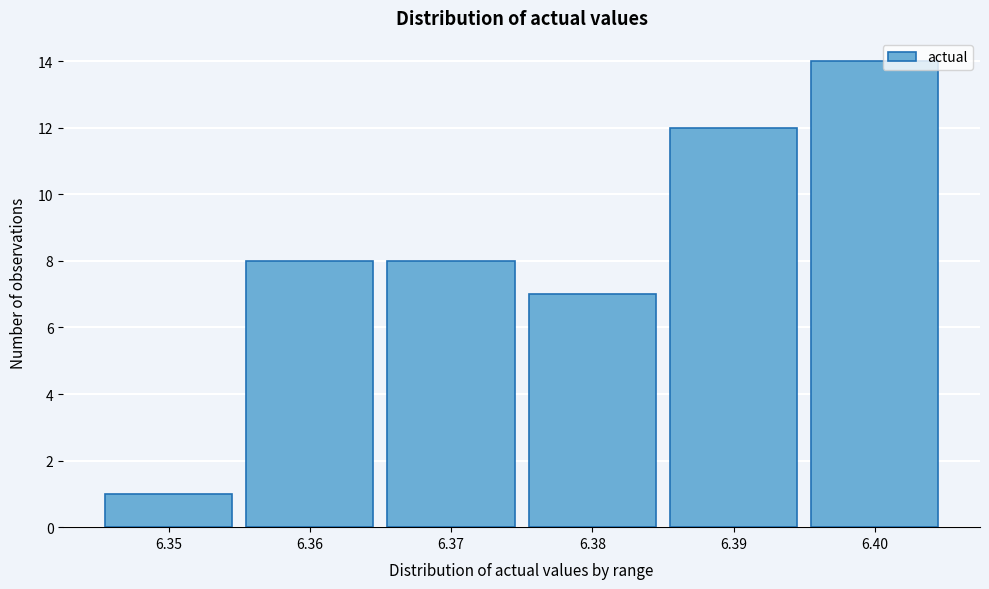

Reading left to right, transcribe all the data shown in this chart.

1	8	8	7	12	14